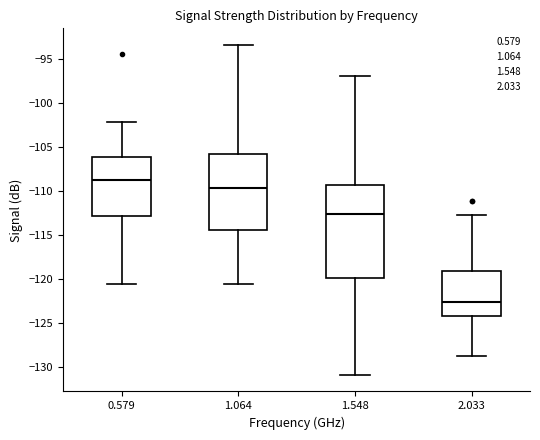

Where does the upper whisker of the box at x = 2.033 end on the y-axis? The values are not printed on the chart, so give them approximately, as read against the axis.

-112.5